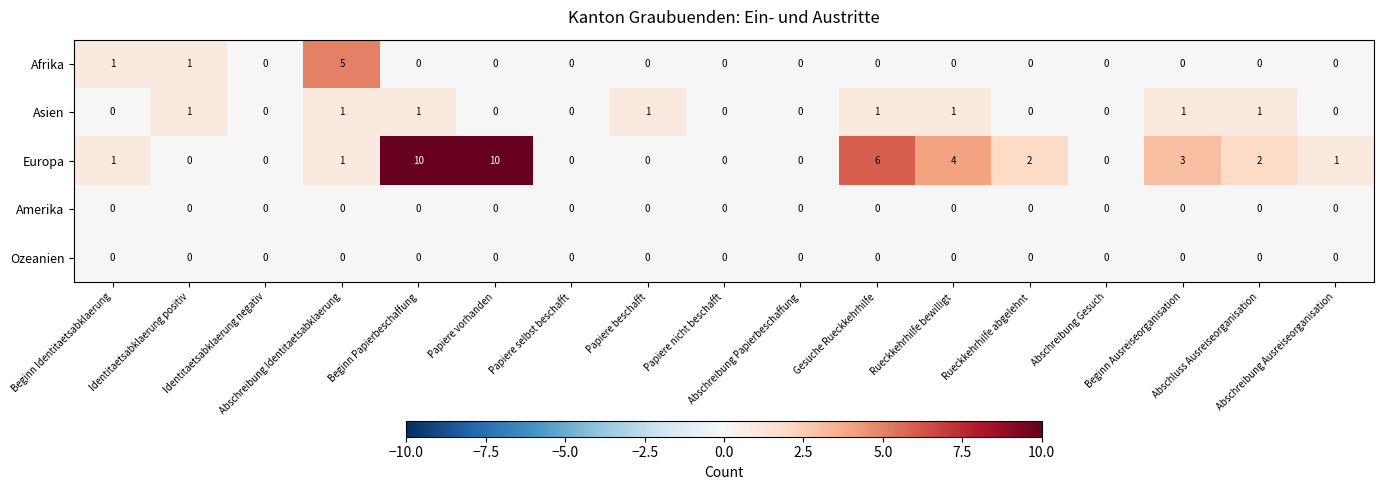

Which series has the largest total across all categories?

Europa